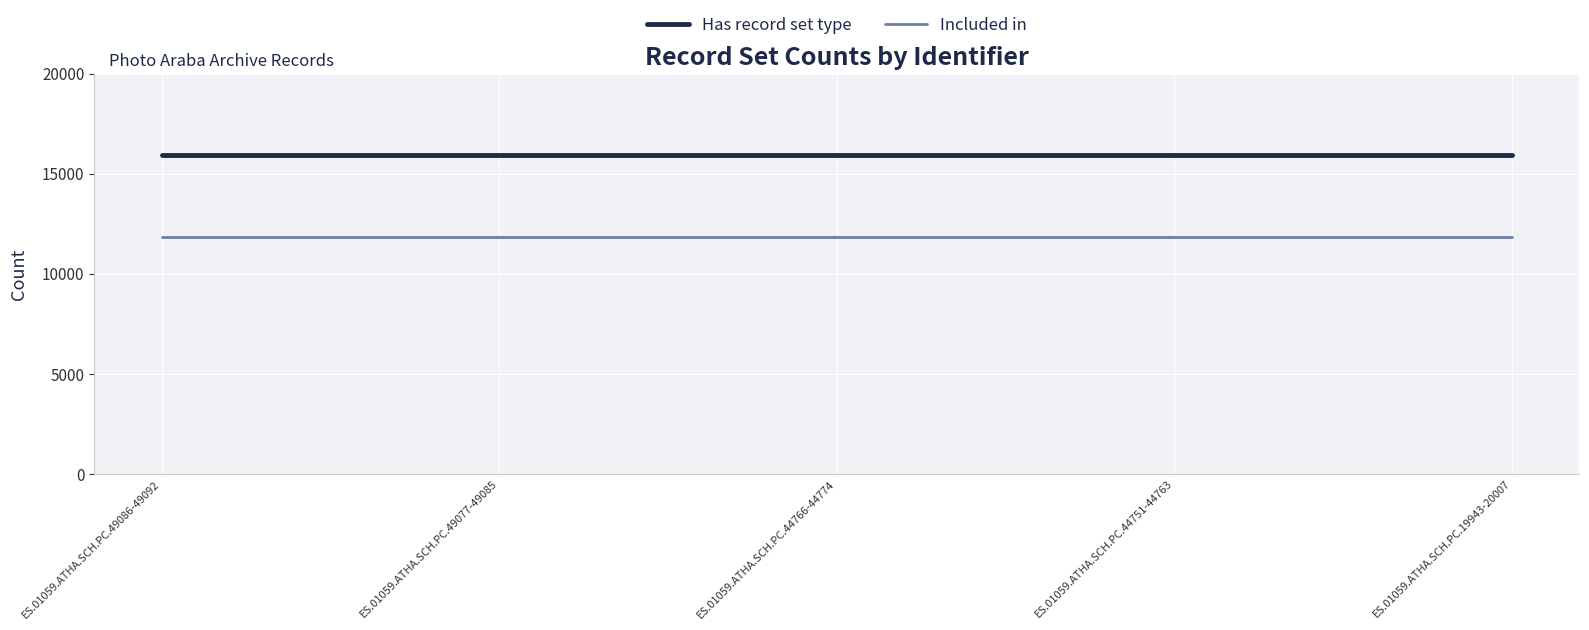

What is the maximum value for Has record set type?

15918